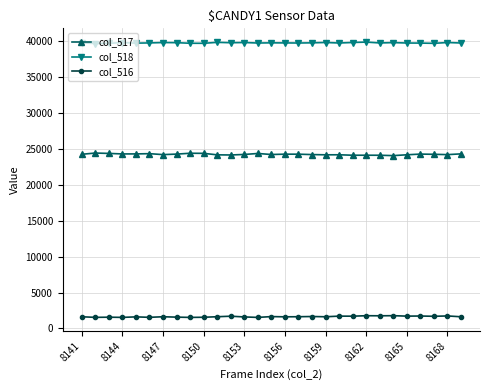

List the series in order of their peak value, lowest first.

col_516, col_517, col_518